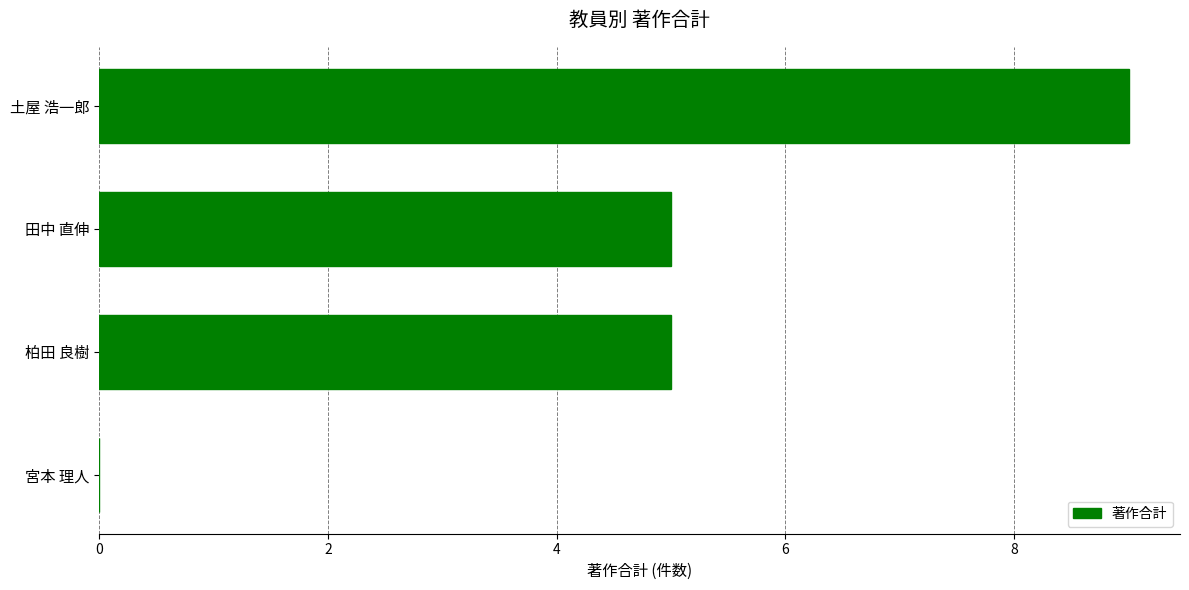

How many distinct data groups are displayed?

1